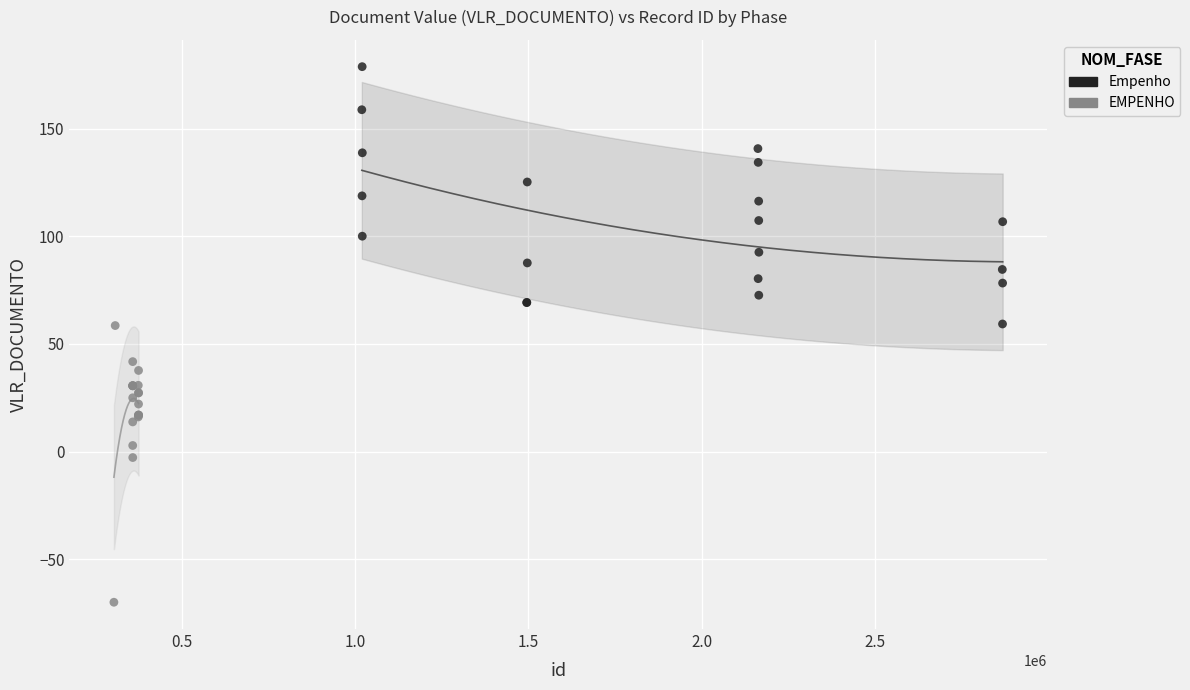

Which series reaches the maximum Y coordinate?

Empenho